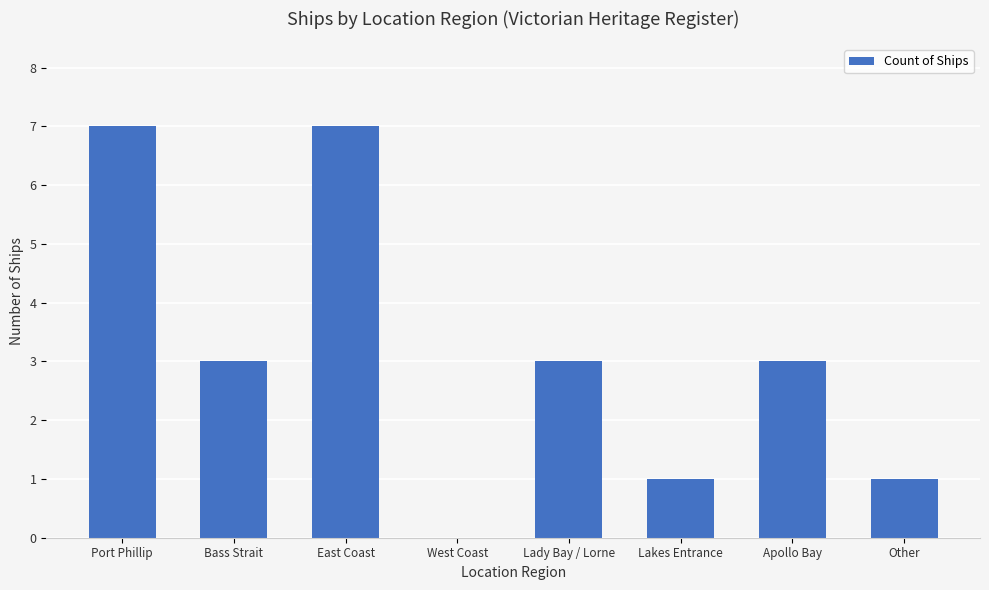

What is the sum of the values at Port Phillip and Other?

8